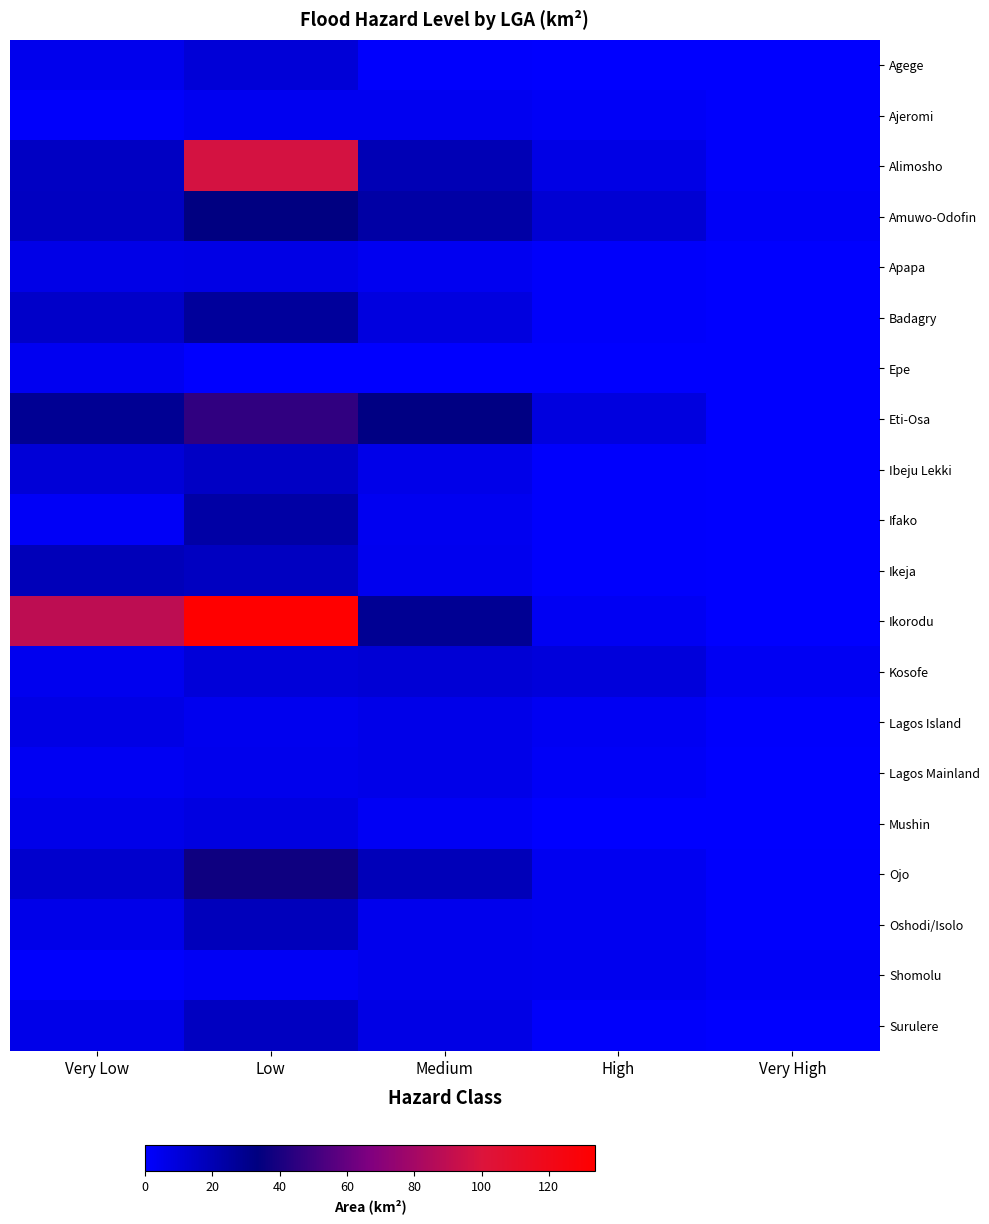

Is it true that Ajeromi equals 1.0 at High?

False